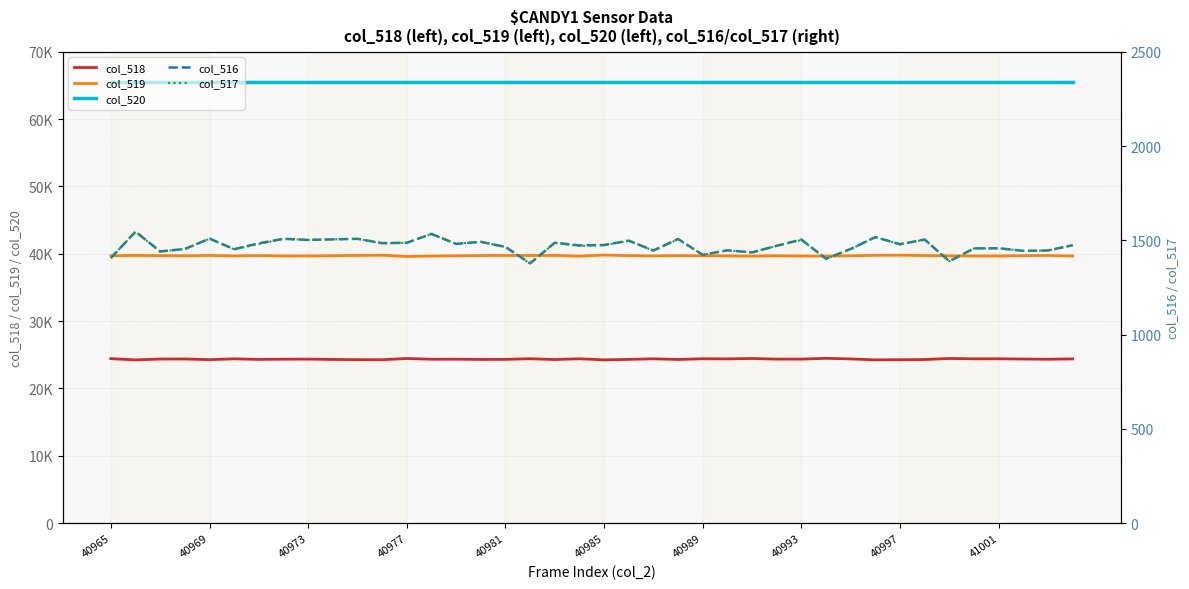

Reading left to right, transcribe all the data shown in this chart.

col_518: 24424	24239	24368	24377	24276	24398	24312	24348	24358	24306	24277	24265	24447	24337	24347	24309	24316	24415	24294	24406	24246	24315	24404	24303	24409	24392	24446	24355	24358	24474	24383	24247	24265	24295	24453	24398	24407	24367	24335	24388
col_519: 39705	39750	39726	39704	39750	39684	39739	39679	39675	39724	39750	39785	39601	39664	39707	39734	39754	39742	39754	39656	39814	39722	39685	39725	39703	39696	39653	39709	39673	39659	39698	39771	39791	39736	39693	39680	39670	39724	39754	39673
col_520: 65535	65535	65535	65535	65535	65535	65535	65535	65535	65535	65535	65535	65535	65535	65535	65535	65535	65535	65535	65535	65535	65535	65535	65535	65535	65535	65535	65535	65535	65535	65535	65535	65535	65535	65535	65535	65535	65535	65535	65535
col_516: 1406	1546	1441	1454	1509	1453	1484	1508	1502	1505	1508	1485	1487	1534	1481	1492	1465	1378	1487	1473	1475	1498	1446	1507	1423	1447	1436	1471	1504	1402	1454	1517	1479	1504	1389	1457	1458	1444	1446	1474
col_517: 1406	1546	1440	1454	1508	1452	1480	1508	1502	1505	1508	1484	1487	1533	1481	1492	1465	1377	1487	1470	1474	1498	1445	1506	1423	1447	1436	1471	1502	1402	1453	1517	1479	1504	1389	1457	1458	1444	1446	1474